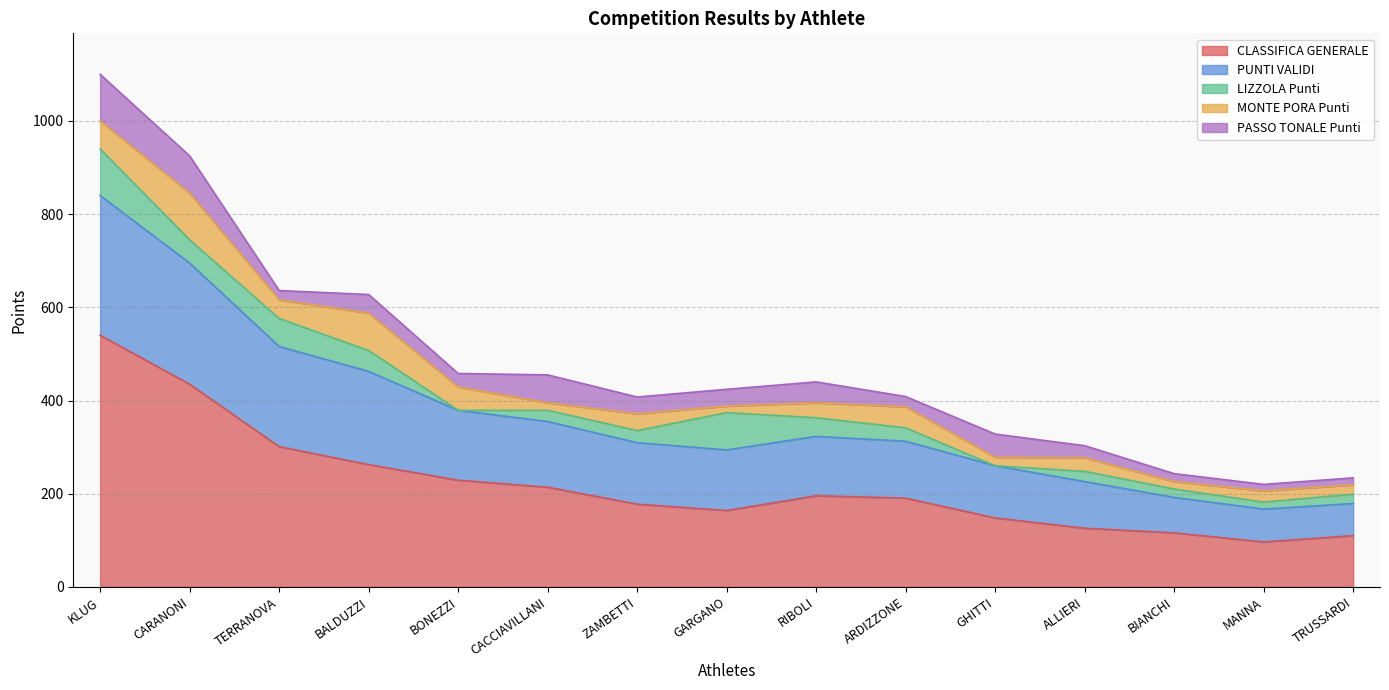

The value of PASSO TONALE Punti at TRUSSARDI is 6.8. True or false?

False